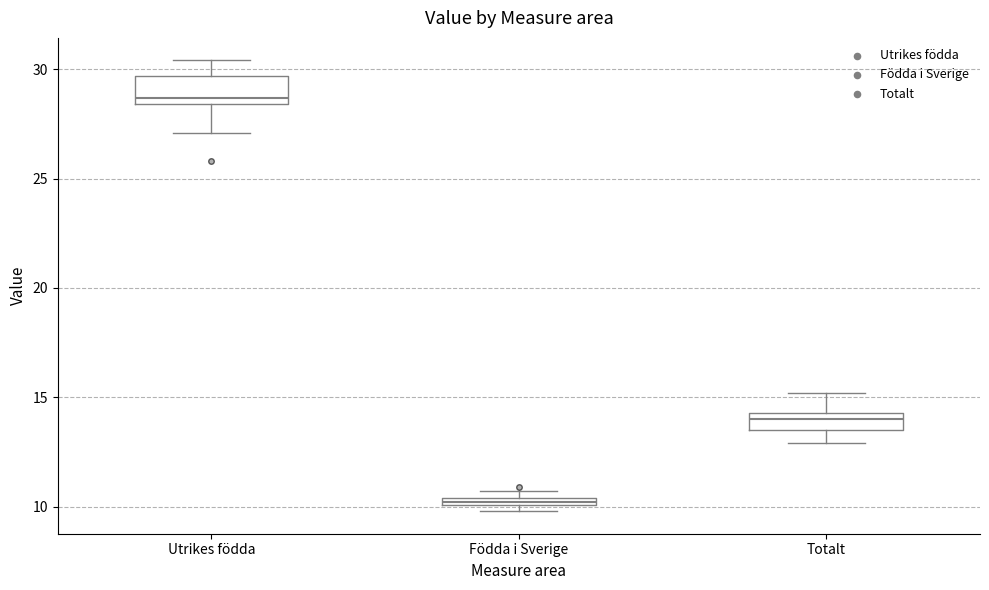

Which box has the highest median line?

Utrikes födda